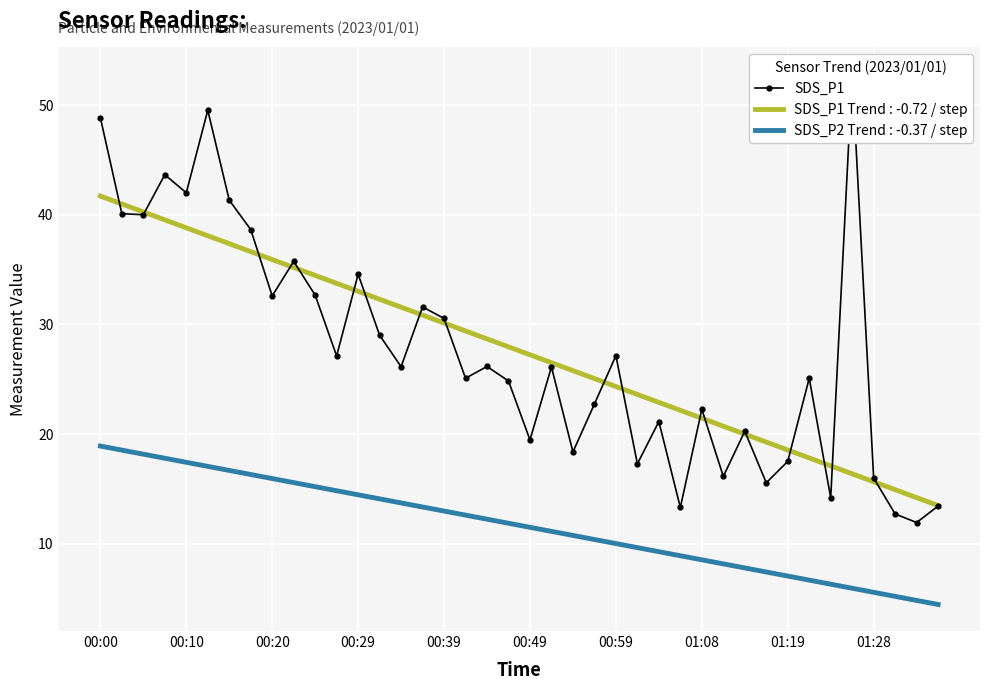

What is the greatest value displayed?

52.8